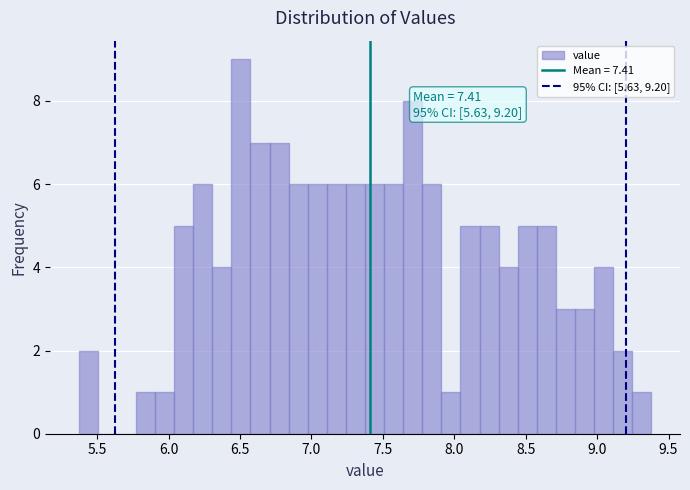

Read against the x-axis, roughly where is the centre of the tallest bar?

6.50